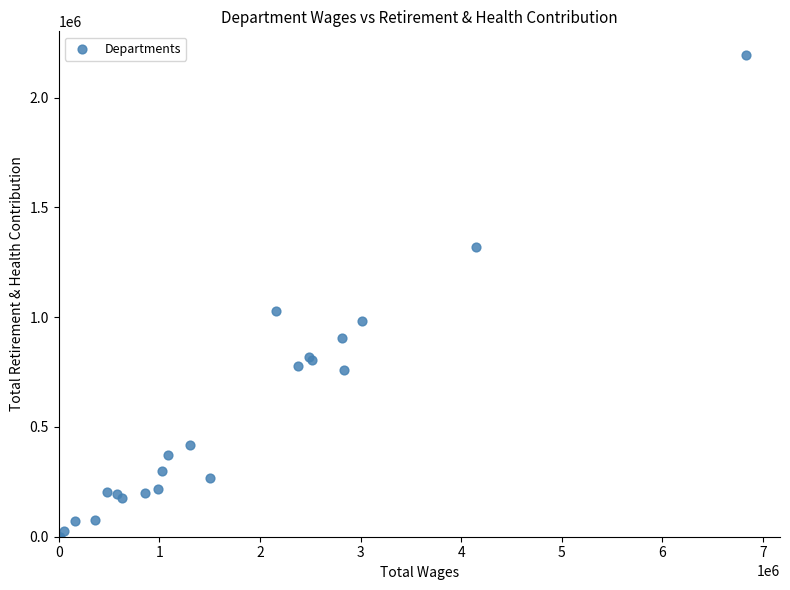

What Y value in the scatter plot is closest to 1096368?

1027045